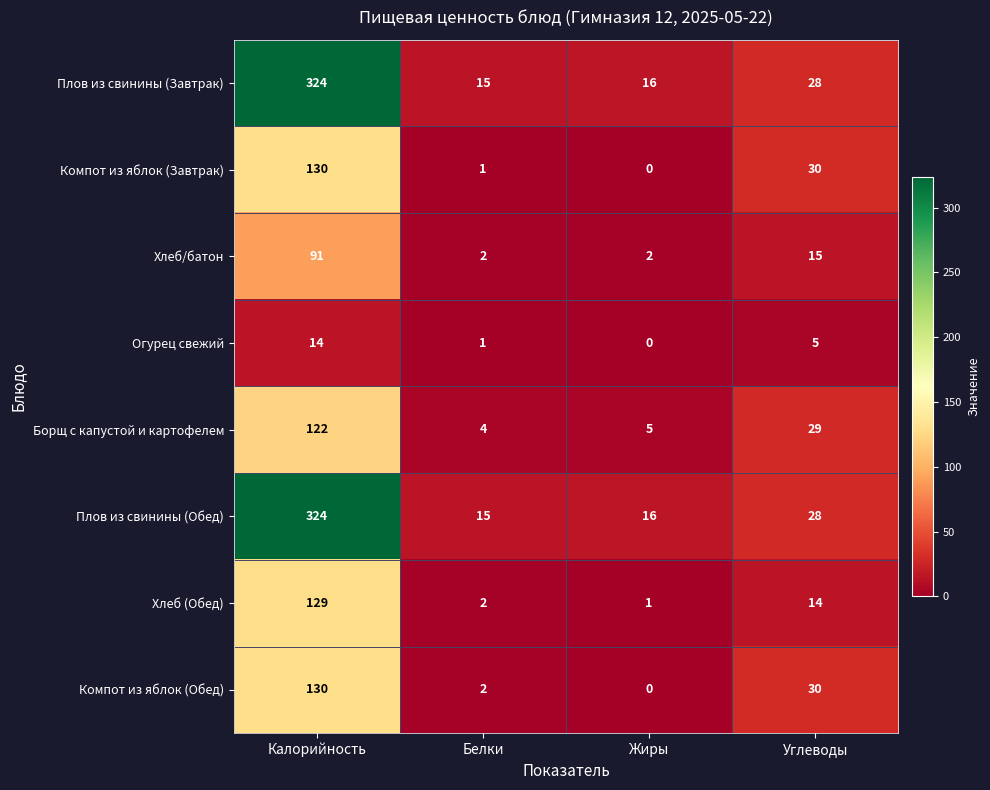

What is the sum of the Компот из яблок (Завтрак) values at Углеводы and Белки?

31